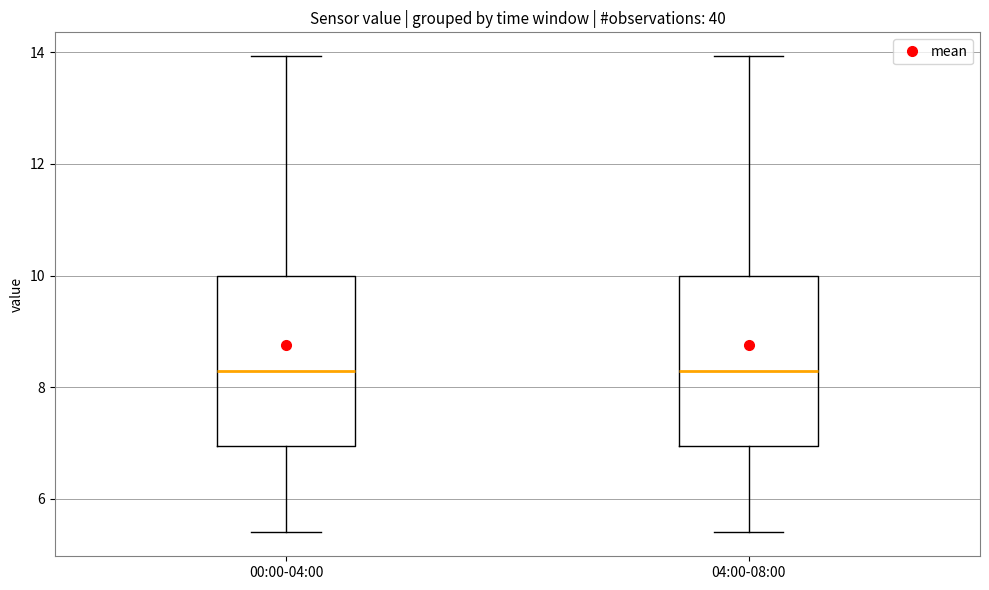

Where does the upper whisker of the box for 00:00-04:00 end on the y-axis? The values are not printed on the chart, so give them approximately, as read against the axis.

14.0